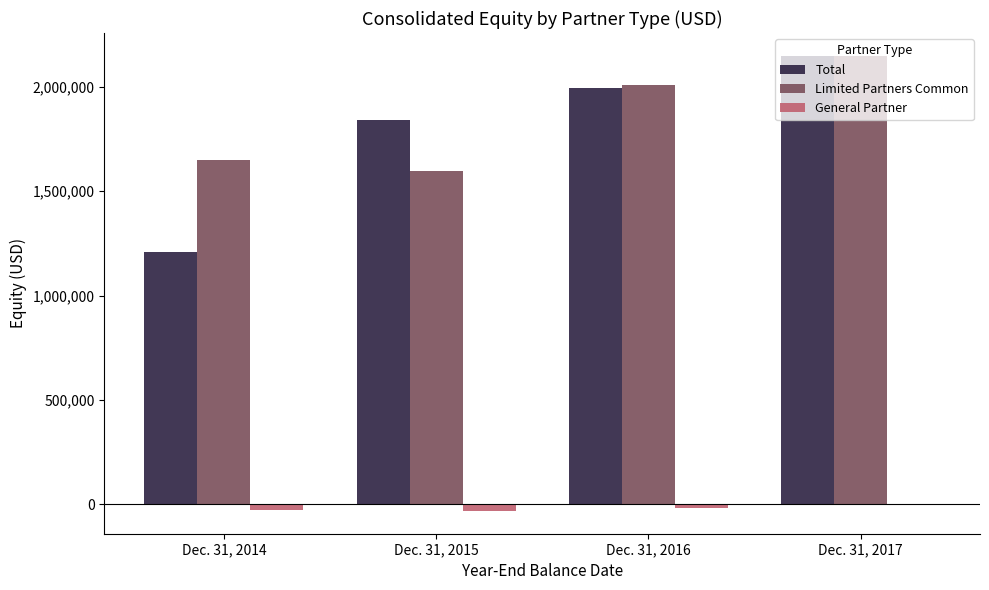

At which label does Total reach its peak?

Dec. 31, 2017